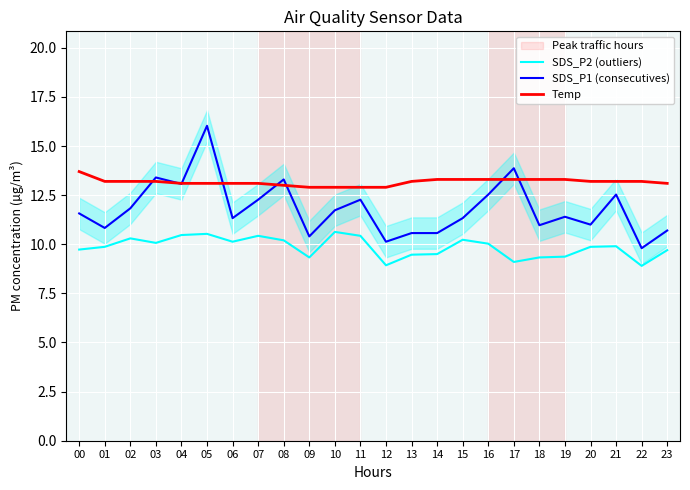

Rank the series by their maximum value, from highest to lowest.

SDS_P1 (consecutives), Temp, SDS_P2 (outliers)